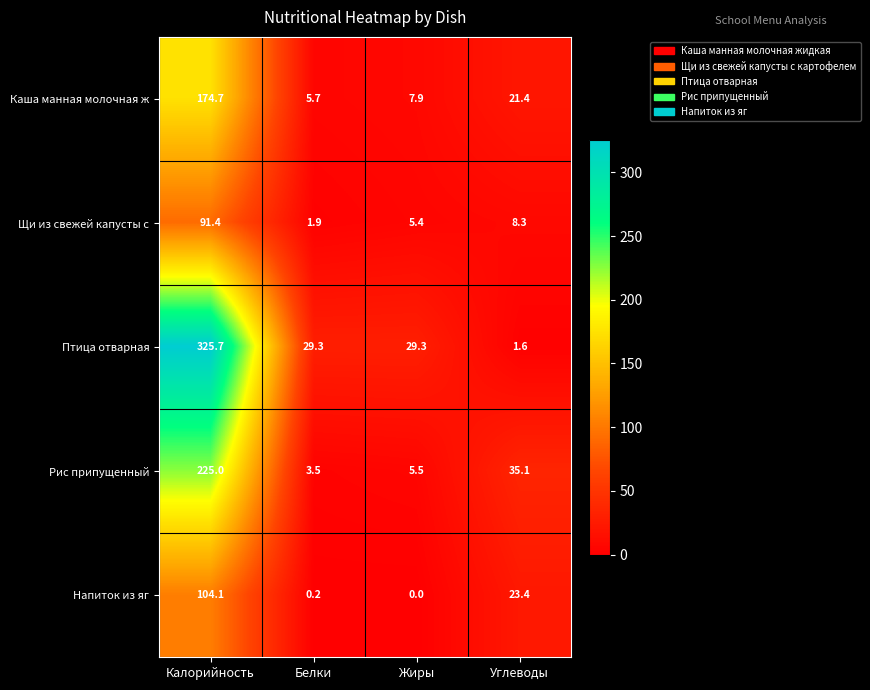

Count the number of data series in this chart.

5